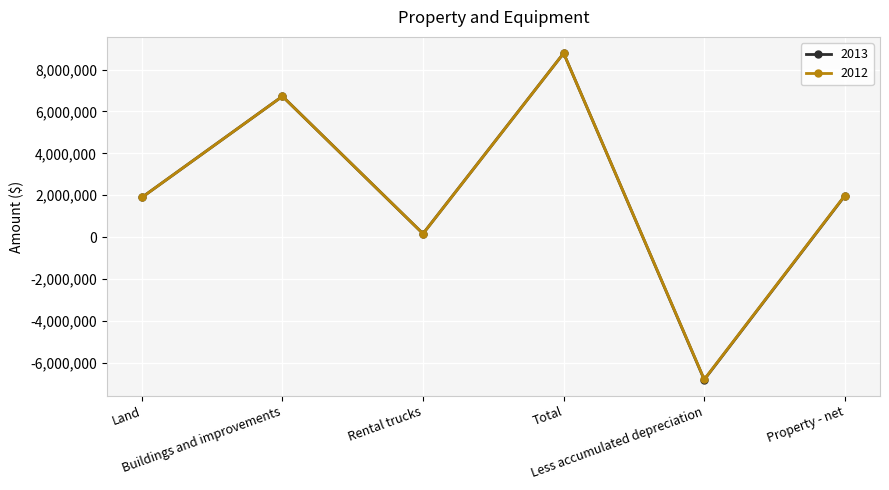

At which category does 2013 reach its first local valley?

Rental trucks